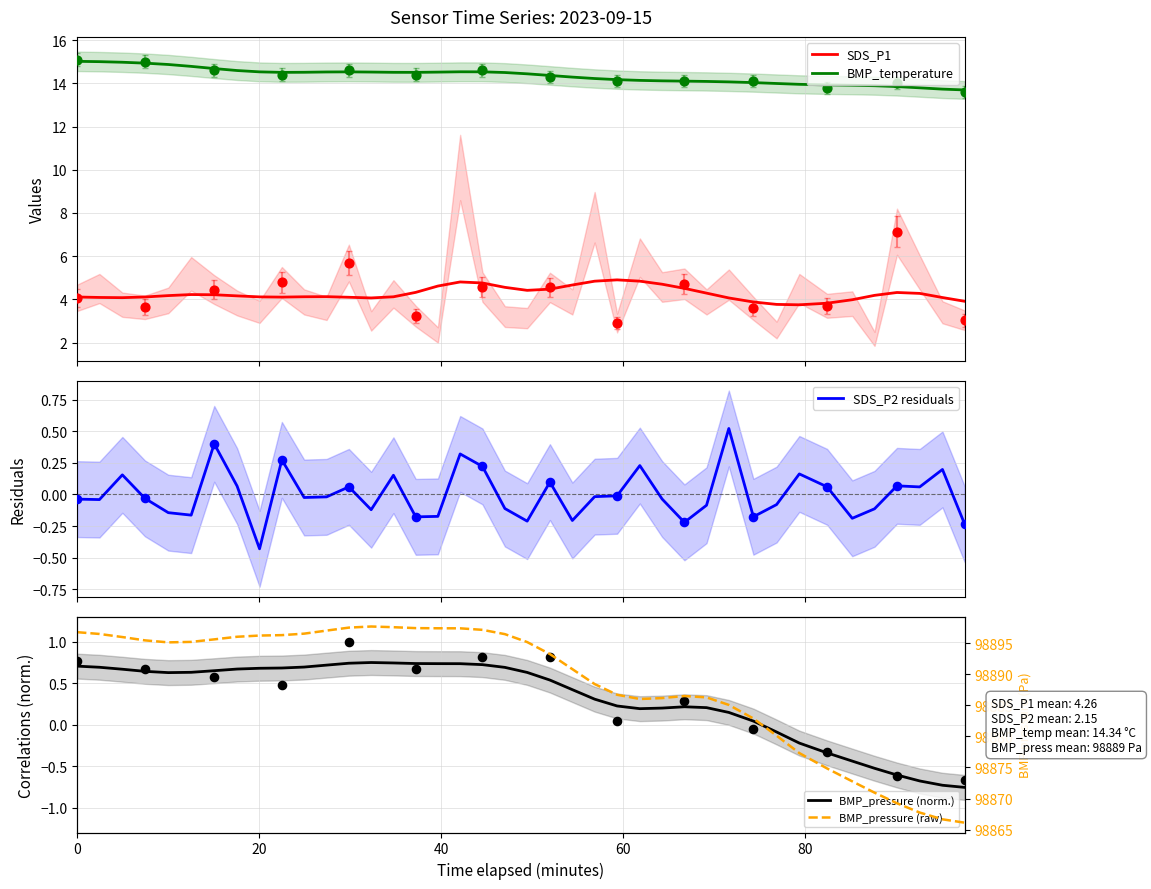

Which series reaches the minimum Y coordinate?

BMP_pressure (norm.)